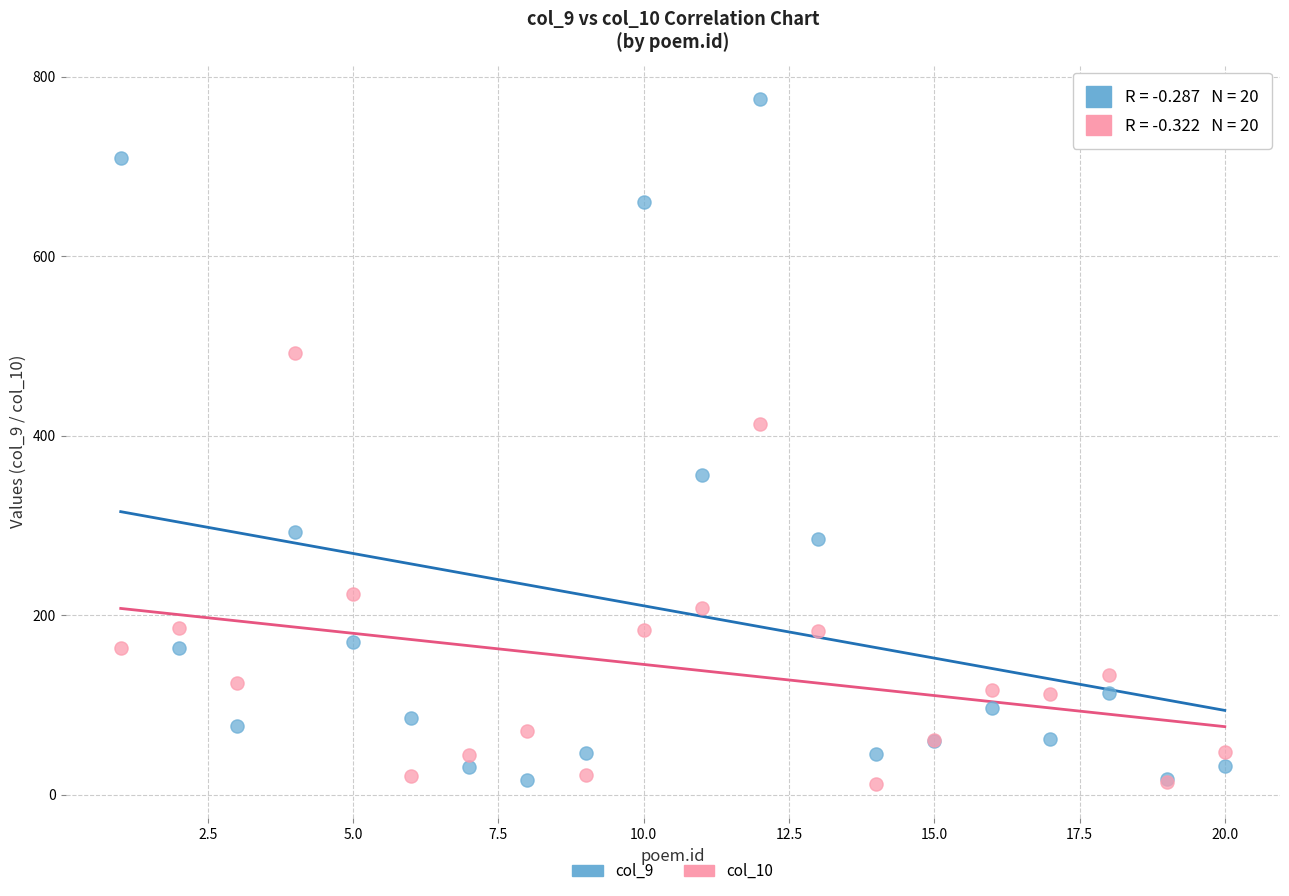

What is the X range (max minus min) for the scatter plot?

19